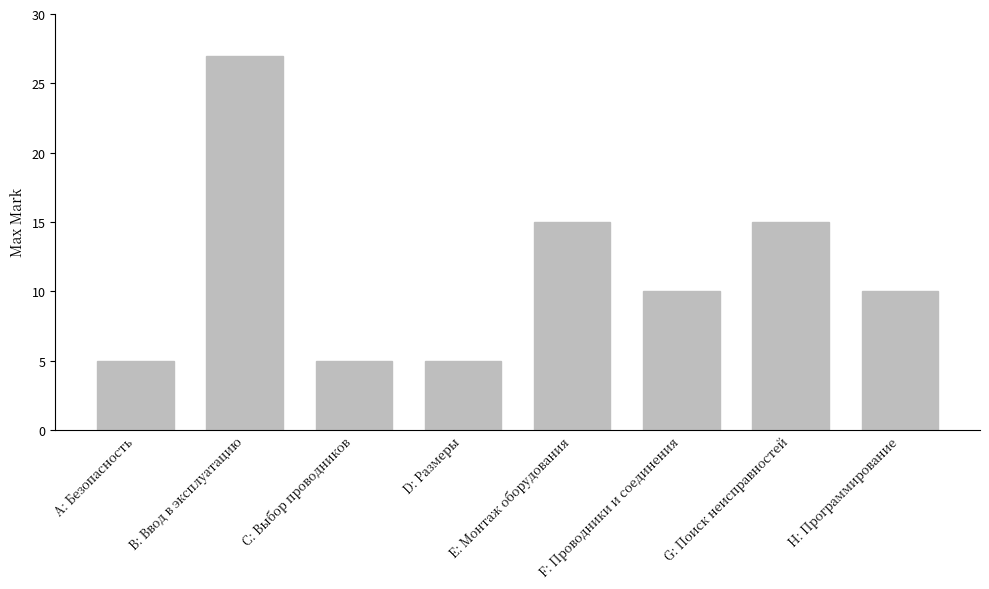

Count the values in the range 5 to 15.

7